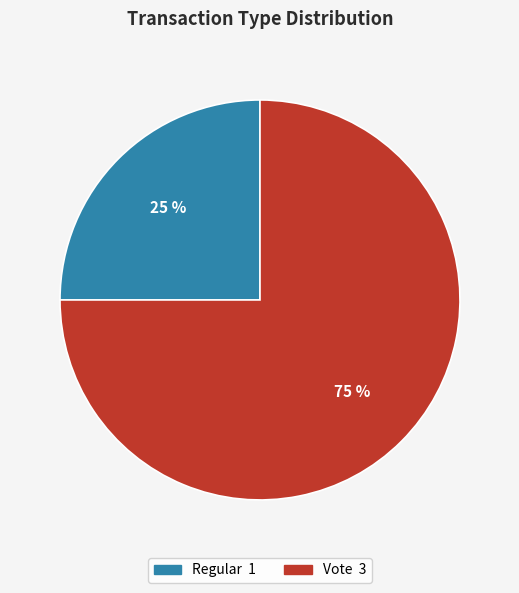

What percentage is the Vote slice, to the nearest percent?

75%